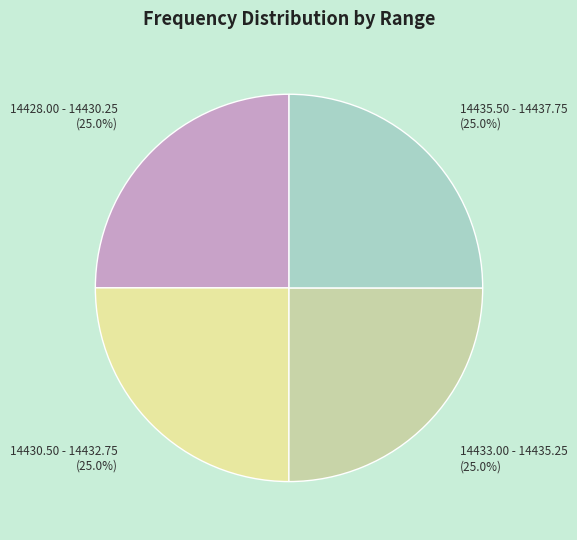

Is 14428.00 - 14430.25 the majority of the pie?

No